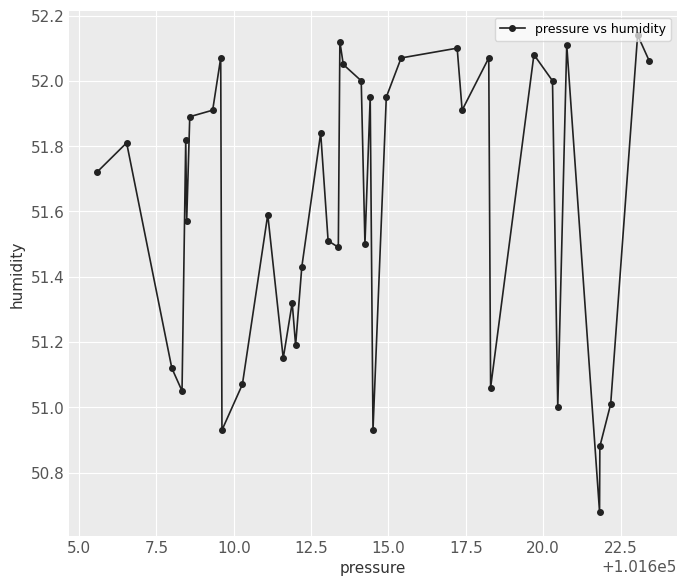

True or false: there are more than 1 points higher than both neighbors.

True